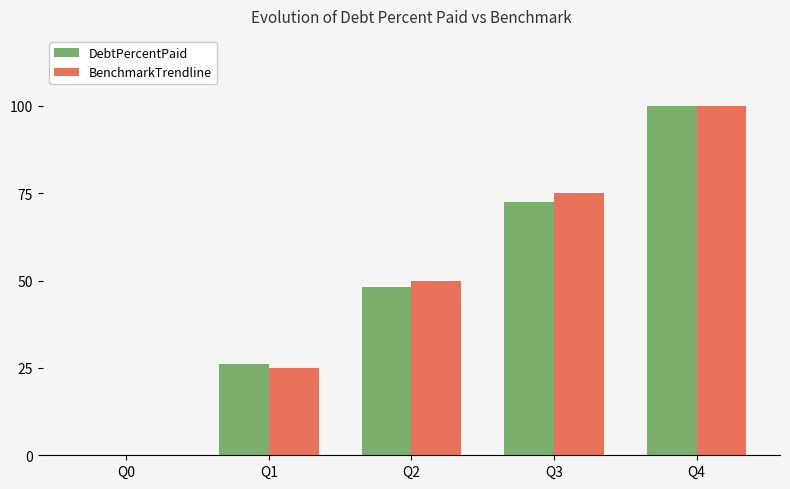

Reading left to right, transcribe all the data shown in this chart.

DebtPercentPaid: 0.0	26.2	48.2	72.5	100.0
BenchmarkTrendline: 0.0	25.0	50.0	75.0	100.0